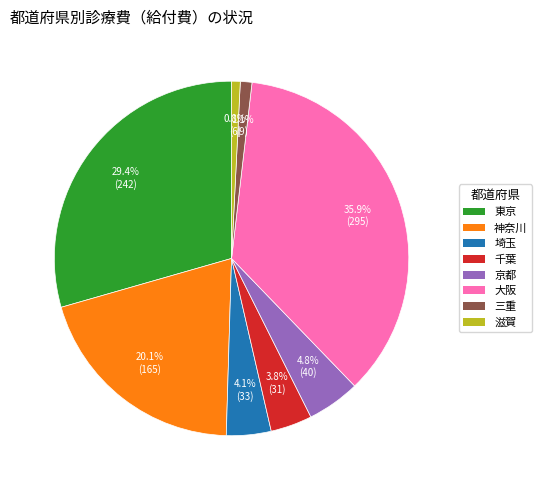

What is the ratio of the value at 東京 to the value at 京都?

6.1